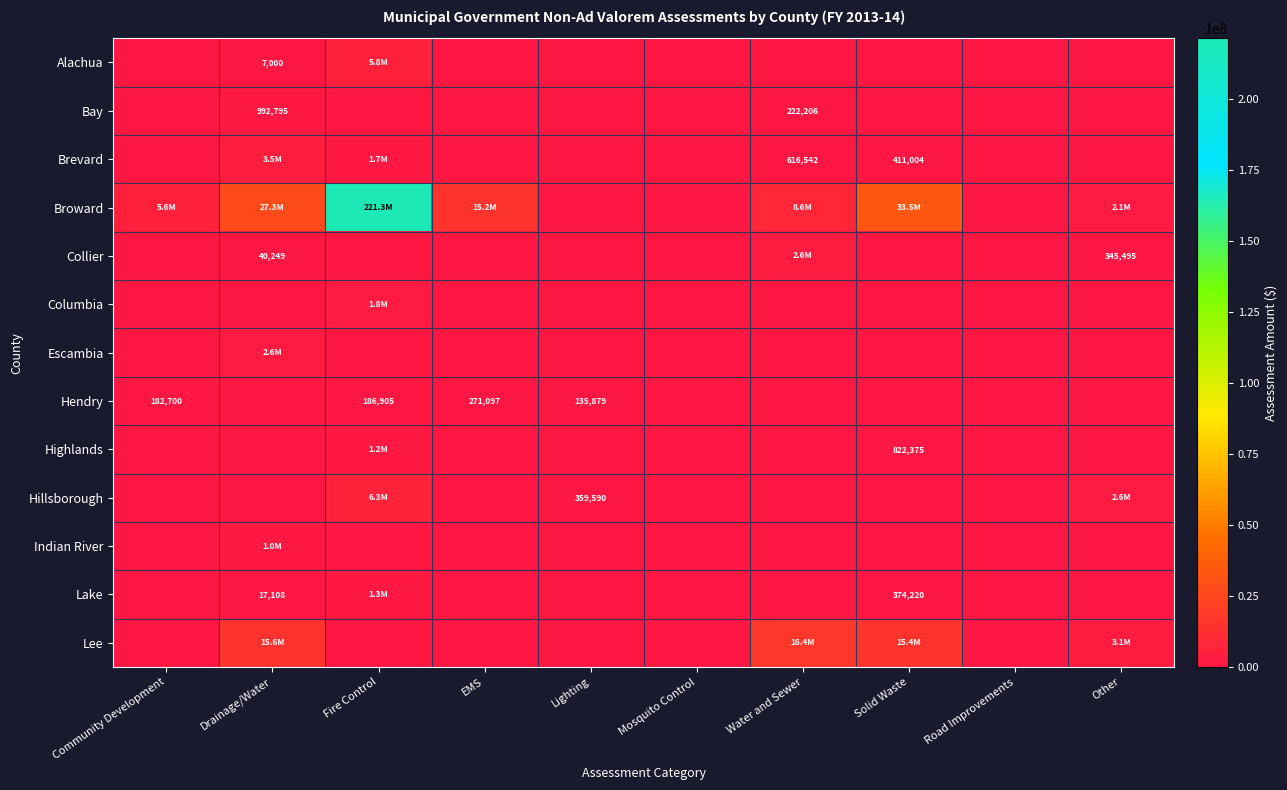

The value of Hendry at EMS is 271097. True or false?

True